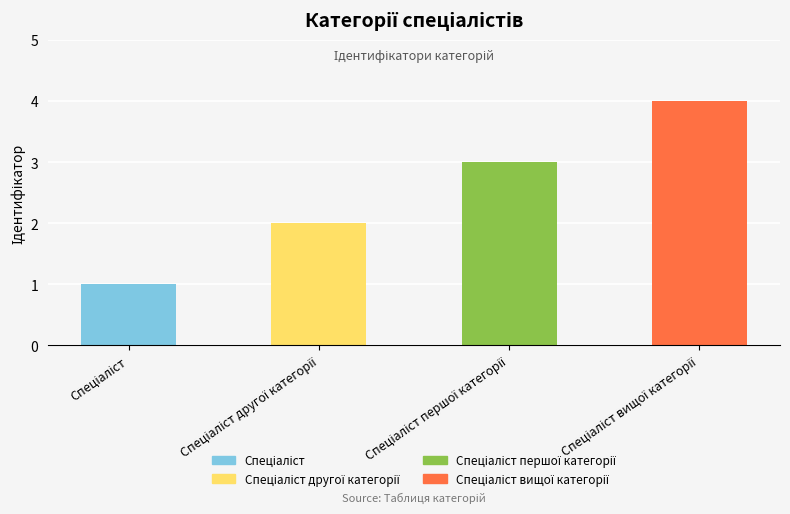

What is the sum of all values?

10